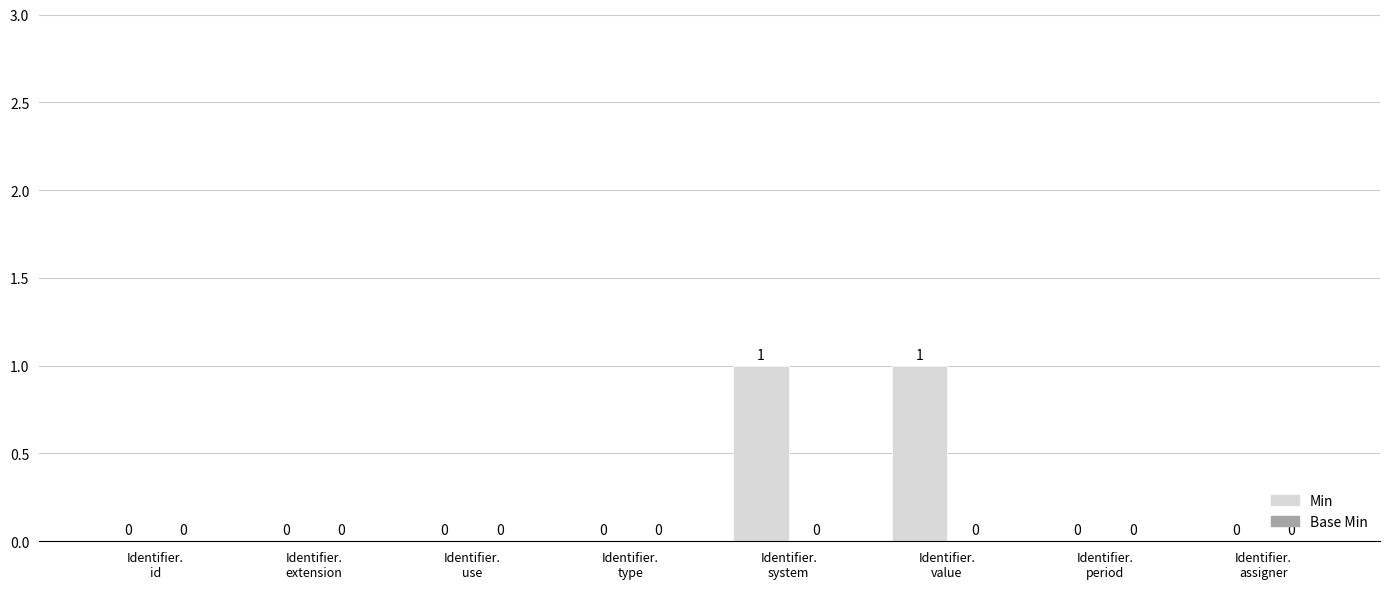

How many values are between 0 and 1?

8